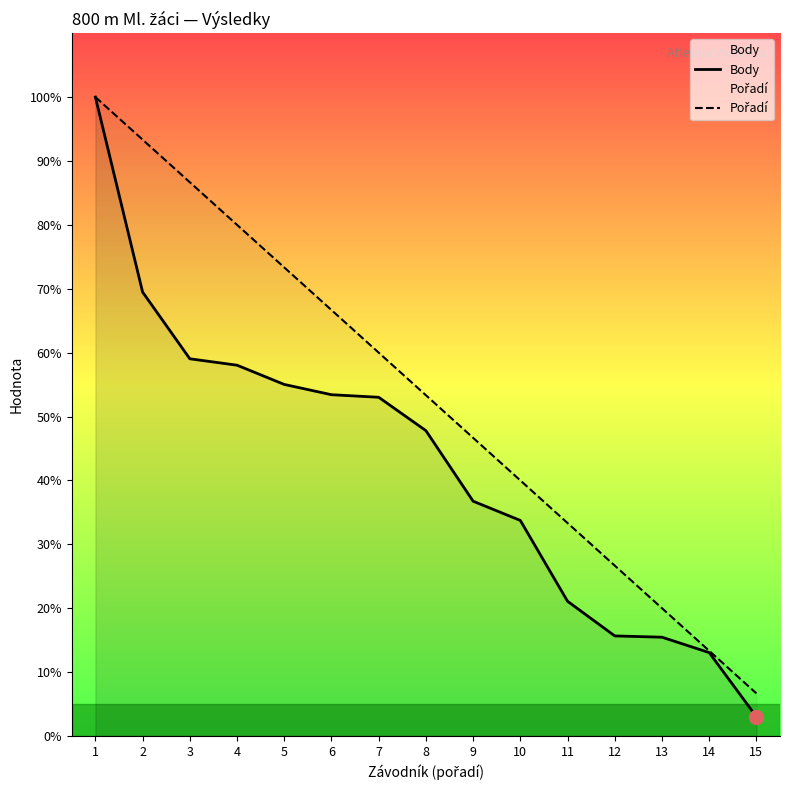

At 1, list the series in order from largest to smallest.

Body, Pořadí